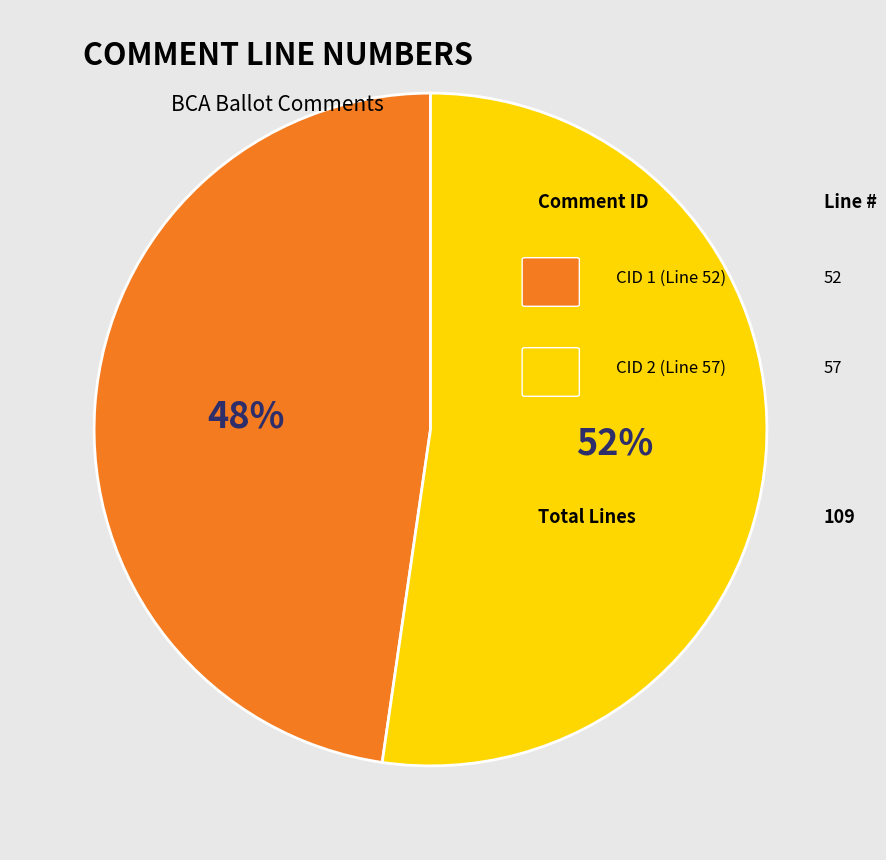

How many segments does this pie chart have?

2